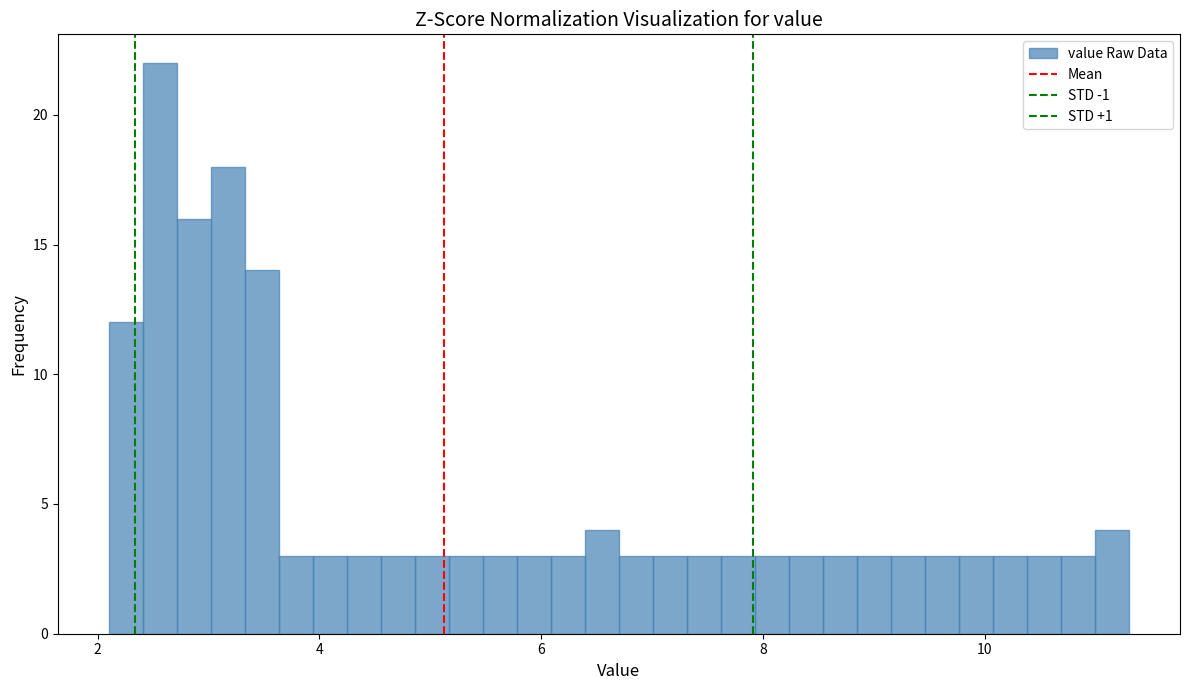

Read against the x-axis, roughly where is the centre of the tallest bar?

2.6